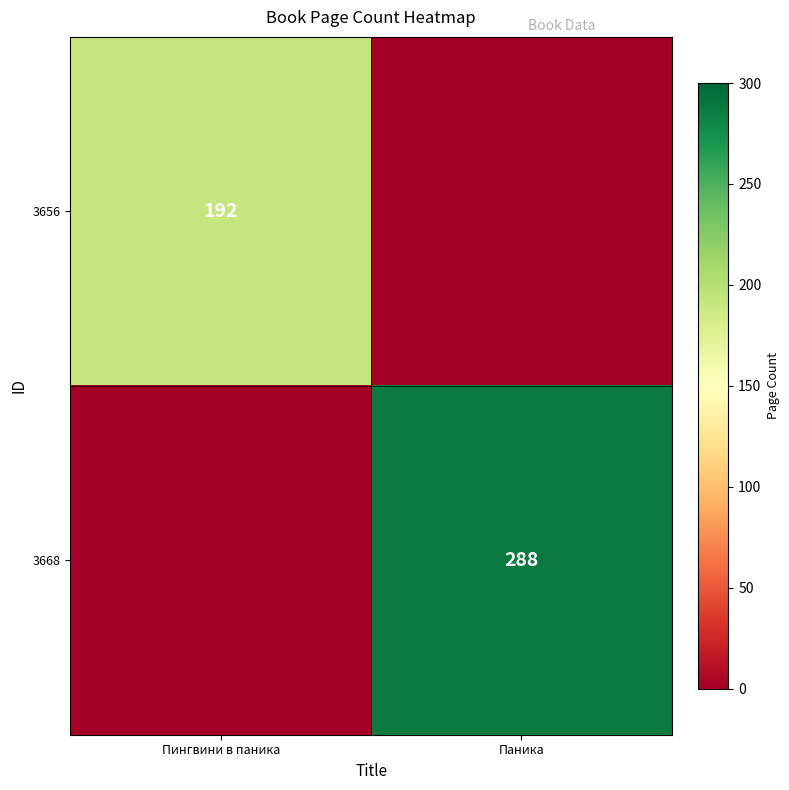

True or false: 3668 has a value of 288 at Паника.

True